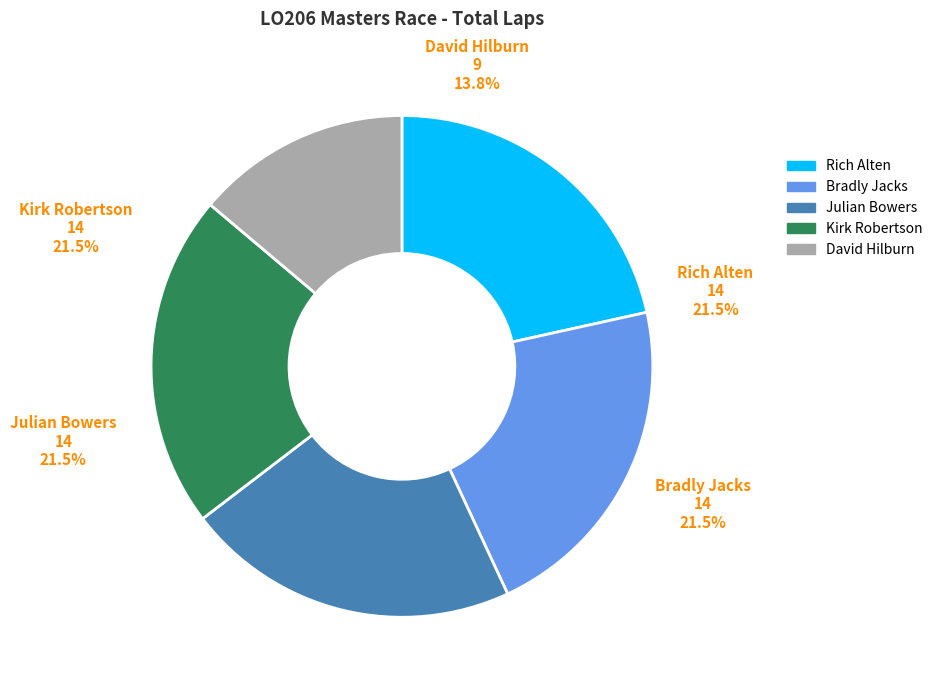

Is Erik Hames the majority of the pie?

No